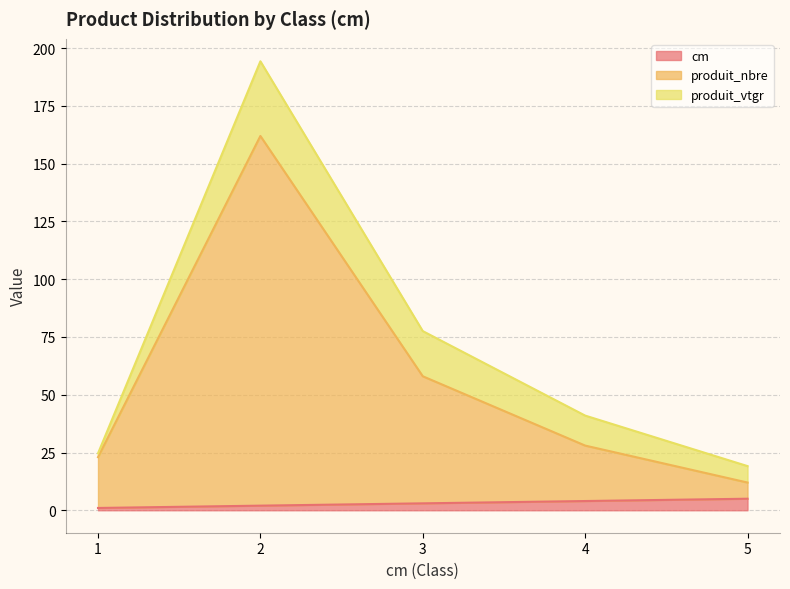

Count the number of categories in the chart.

5